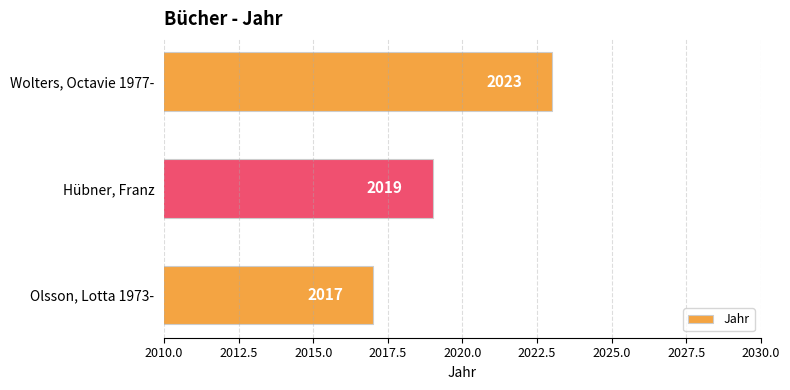

Rank the categories by value from lowest to highest.

Olsson, Lotta 1973-, Hübner, Franz, Wolters, Octavie 1977-